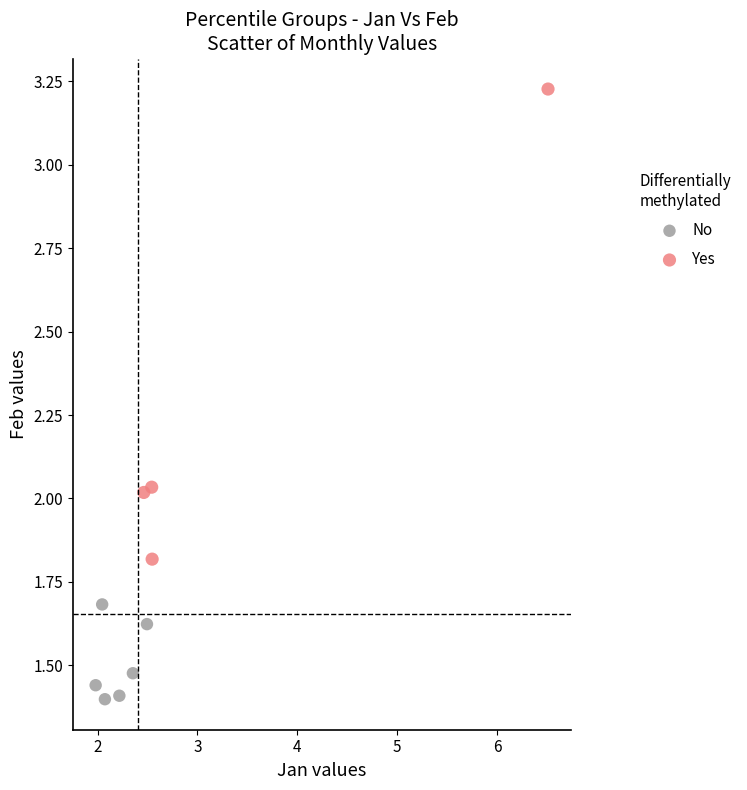

Which series reaches the maximum Y coordinate?

Yes